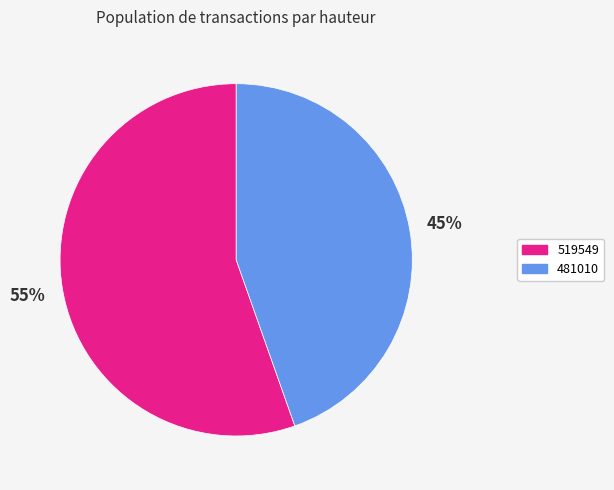

Is it true that 481010 is 45% of the pie?

True